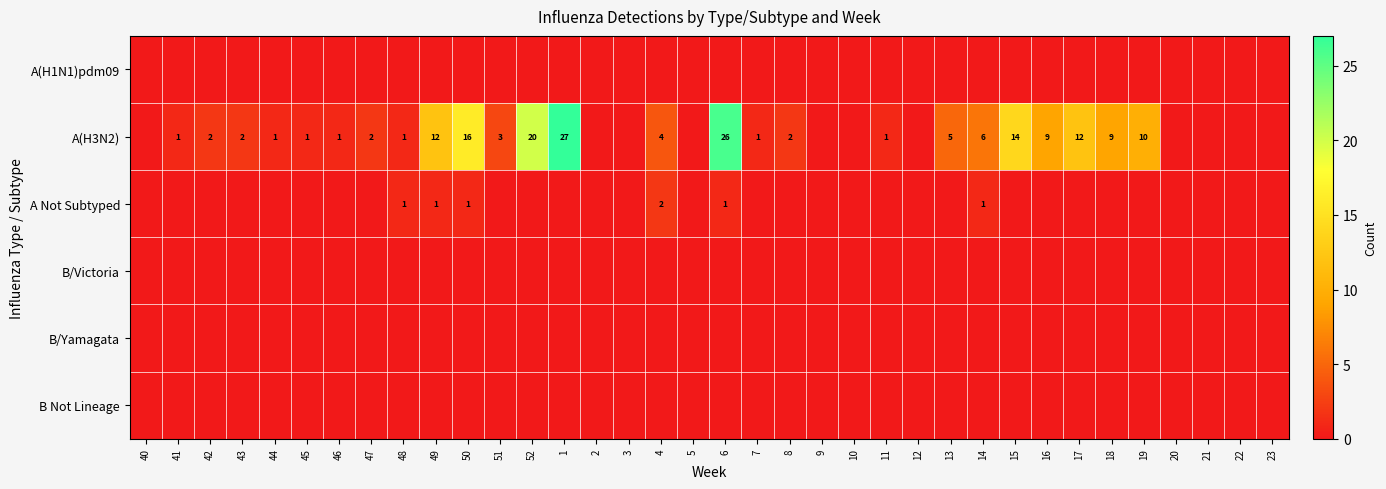

The value of A(H3N2) at 44 is 2. True or false?

False